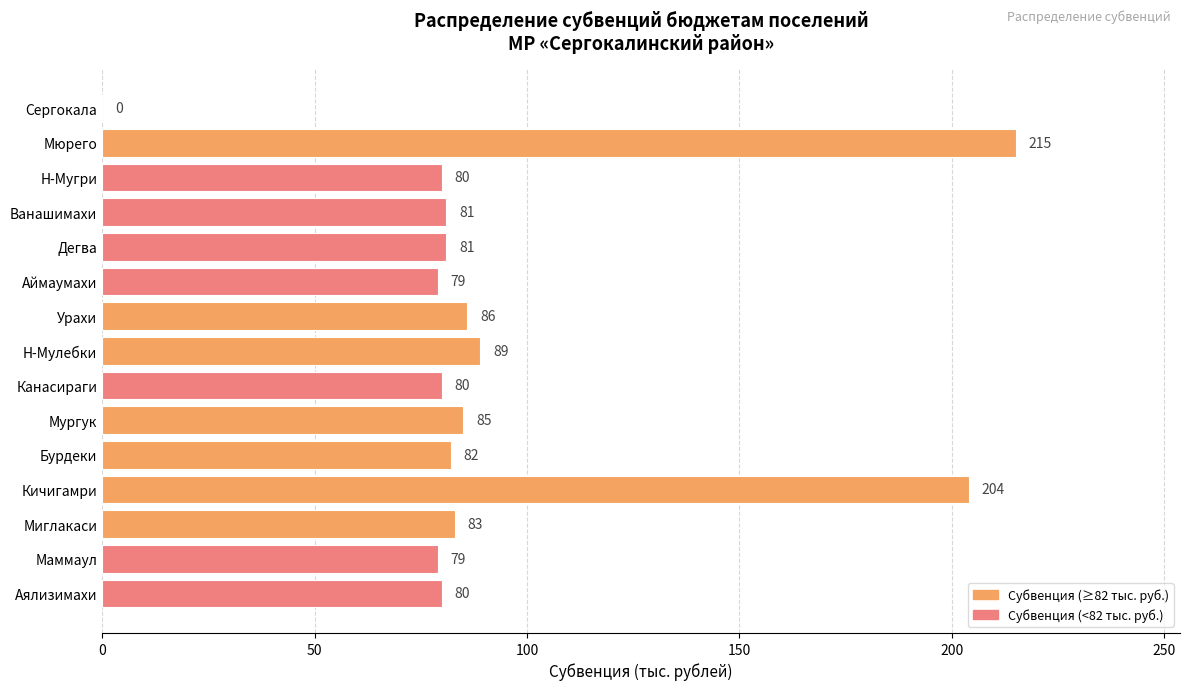

At which category does the chart reach its peak across all series?

Мюрего